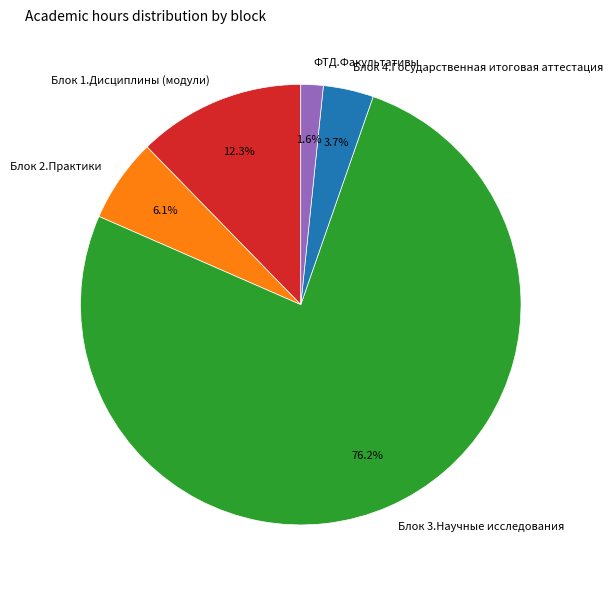

What percentage is the Блок 4.Государственная итоговая аттестация slice, to the nearest percent?

4%